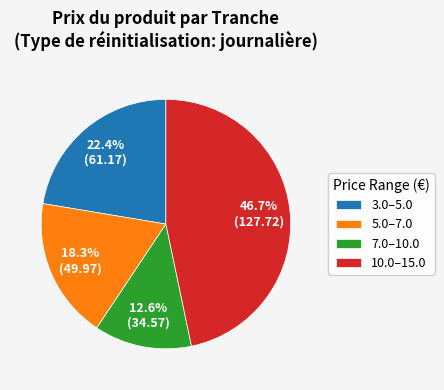

What is the ratio of the value at 3.0–5.0 to the value at 10.0–15.0?

0.5